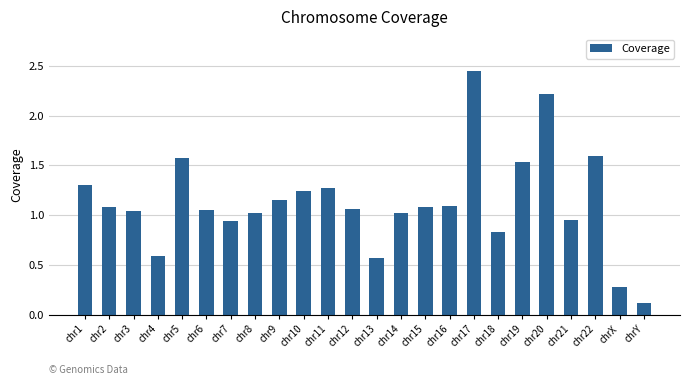

The value at chr16 is 0.3. True or false?

False